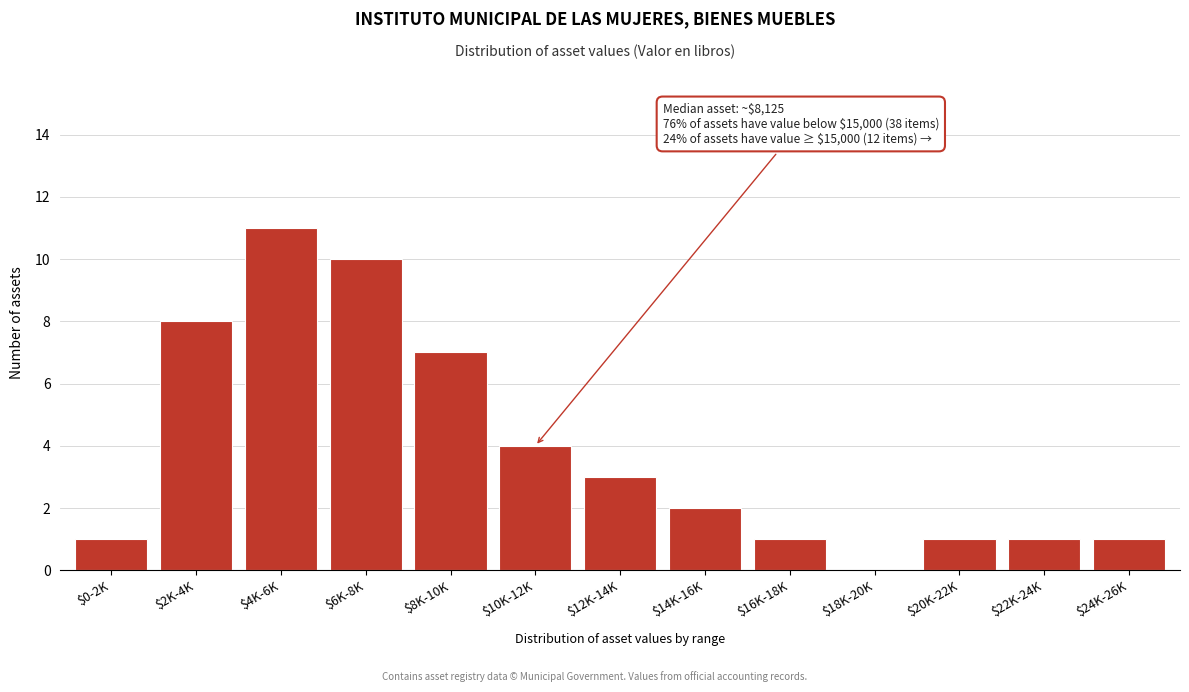

The chart shows a value of 3 at $12K-14K. True or false?

True